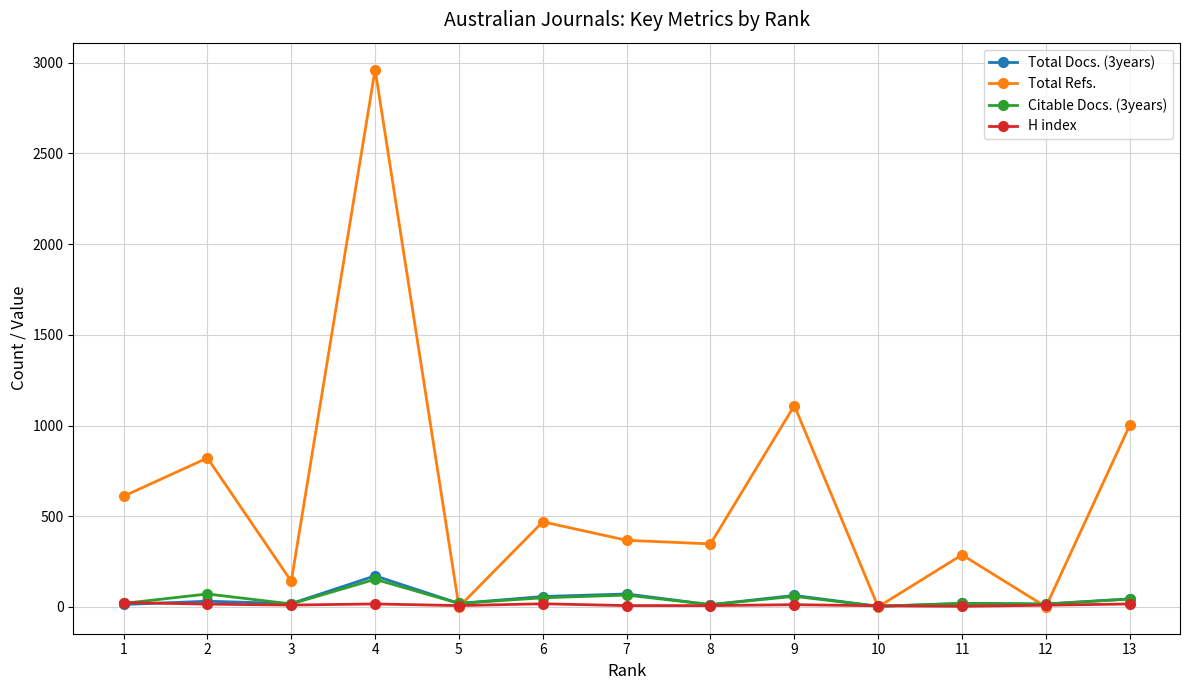

Where do H index and Citable Docs. (3years) first cross each other?

1 and 2